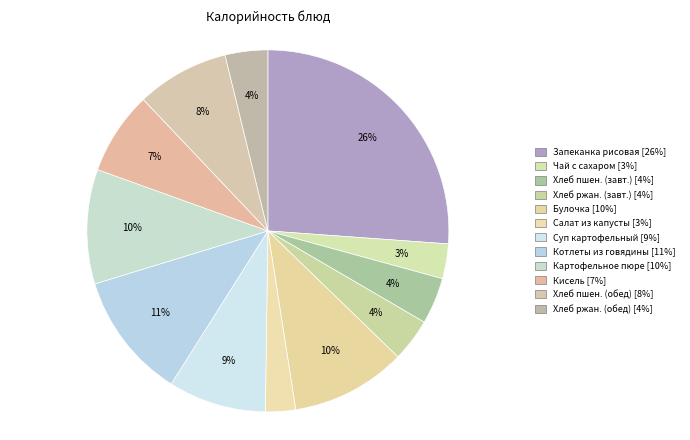

Rank the categories by value from highest to lowest.

Запеканка рисовая с творогом и повидлом, Котлеты из говядины с соусом, Булочка с вар. молоком, Картофельное пюре, Суп картофельный с крупой, Хлеб пшеничный (обед), Кисель из концентрата витамин, Хлеб пшеничный (завтрак), Хлеб ржано-пшеничный (завтрак), Хлеб ржано-пшеничный (обед), Чай с сахаром, Салат из свежей капусты